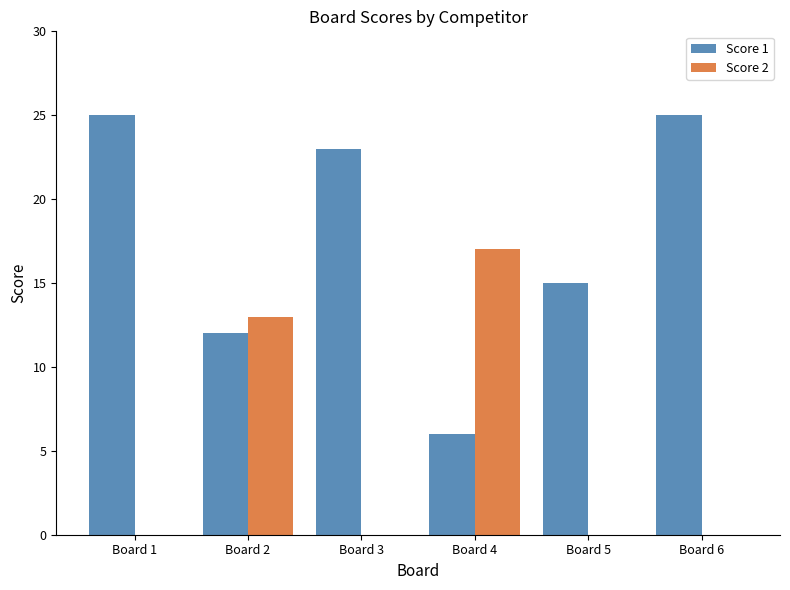

True or false: Score 2 has a value of 0 at Board 3.

True